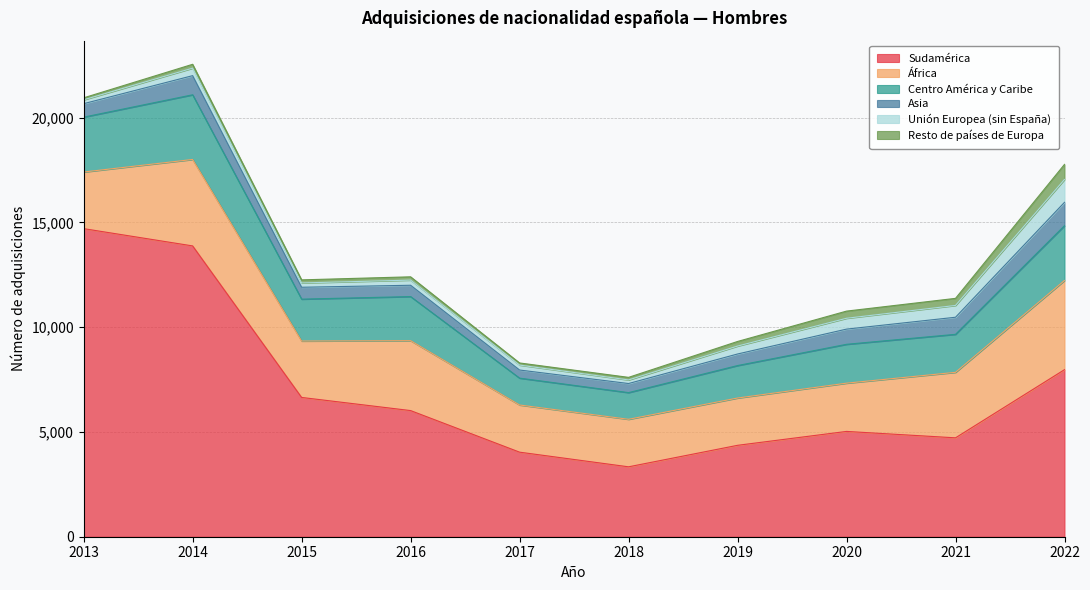

Reading right to left, transcribe all the data shown in this chart.

Sudamérica: 7970	4718	5024	4361	3335	4034	6018	6645	13874	14698
África: 4255	3125	2302	2256	2267	2250	3335	2690	4124	2701
Centro América y Caribe: 2614	1813	1854	1549	1273	1282	2104	2000	3086	2618
Asia: 1115	815	725	552	434	387	540	567	913	643
Unión Europea (sin España): 1091	563	517	378	171	235	246	205	358	184
Resto de países de Europa: 719	338	342	219	123	102	157	147	184	94